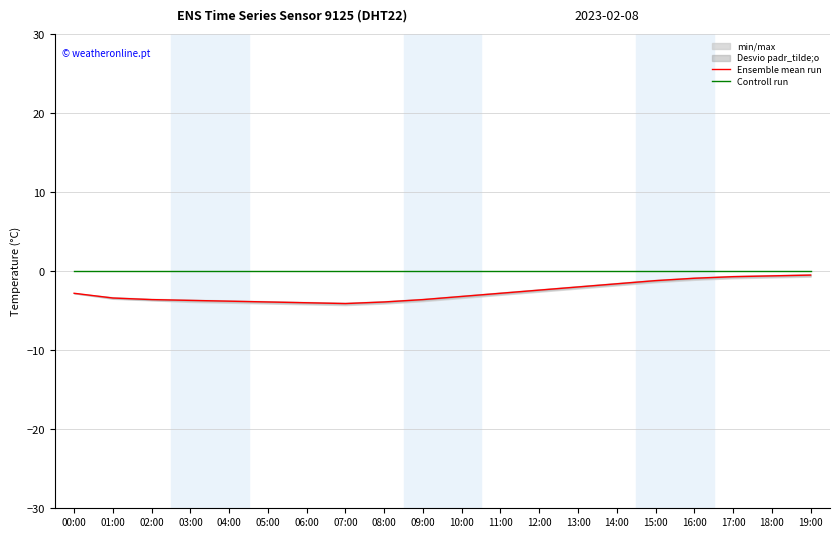

What is the difference between the maximum and minimum values in the Ensemble mean run series?

3.6